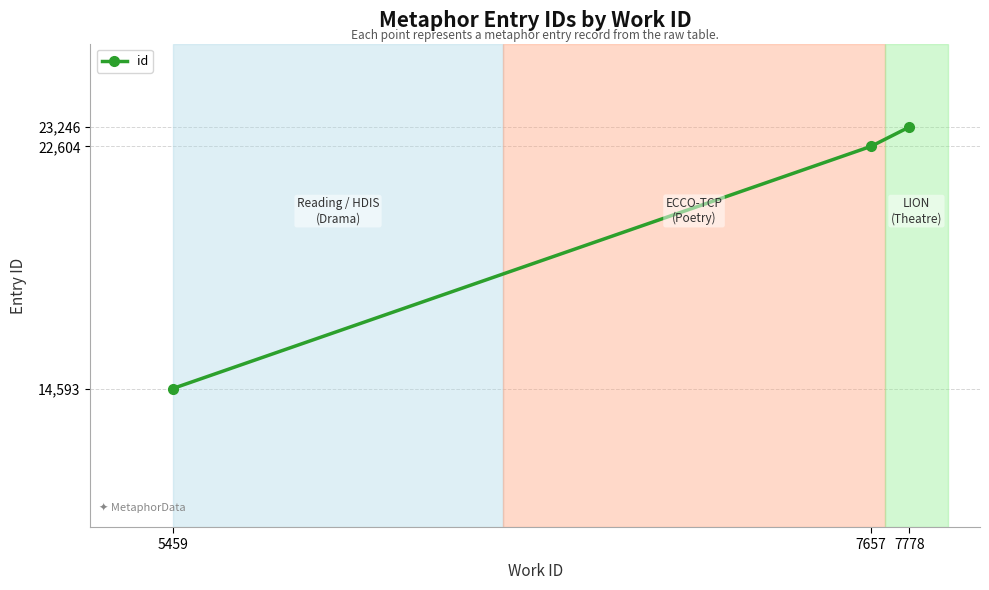

What is the minimum value shown in the chart?

14593